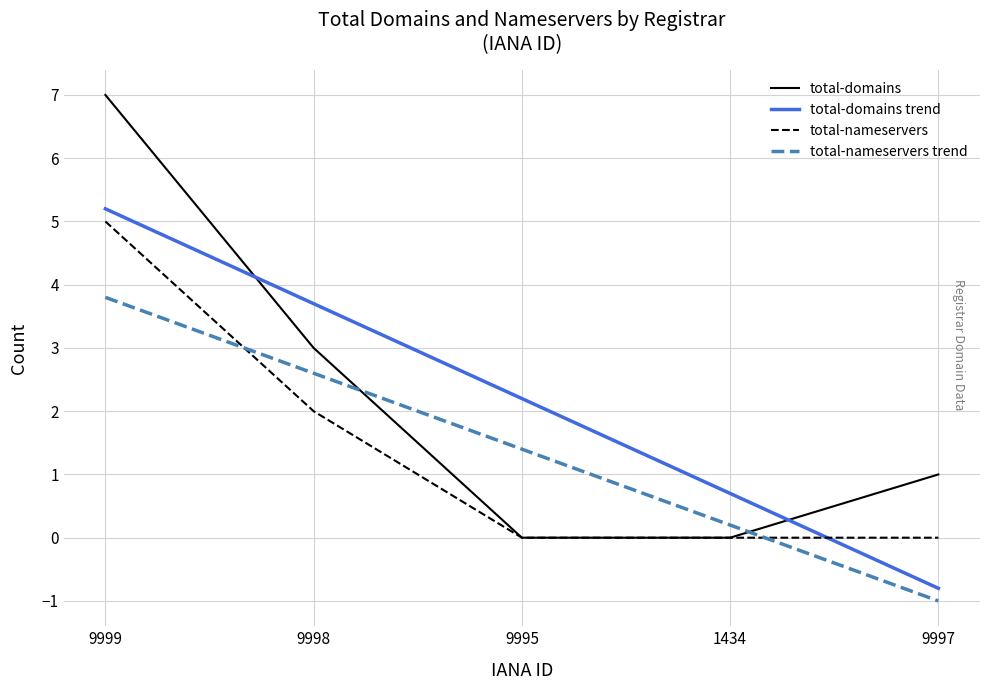

Count the number of categories in the chart.

5